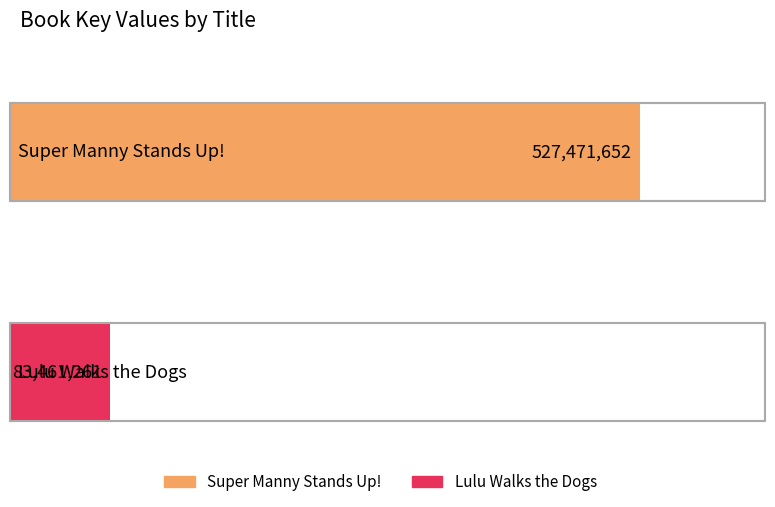

At which label is the value closest to 305466456?

Lulu Walks the Dogs